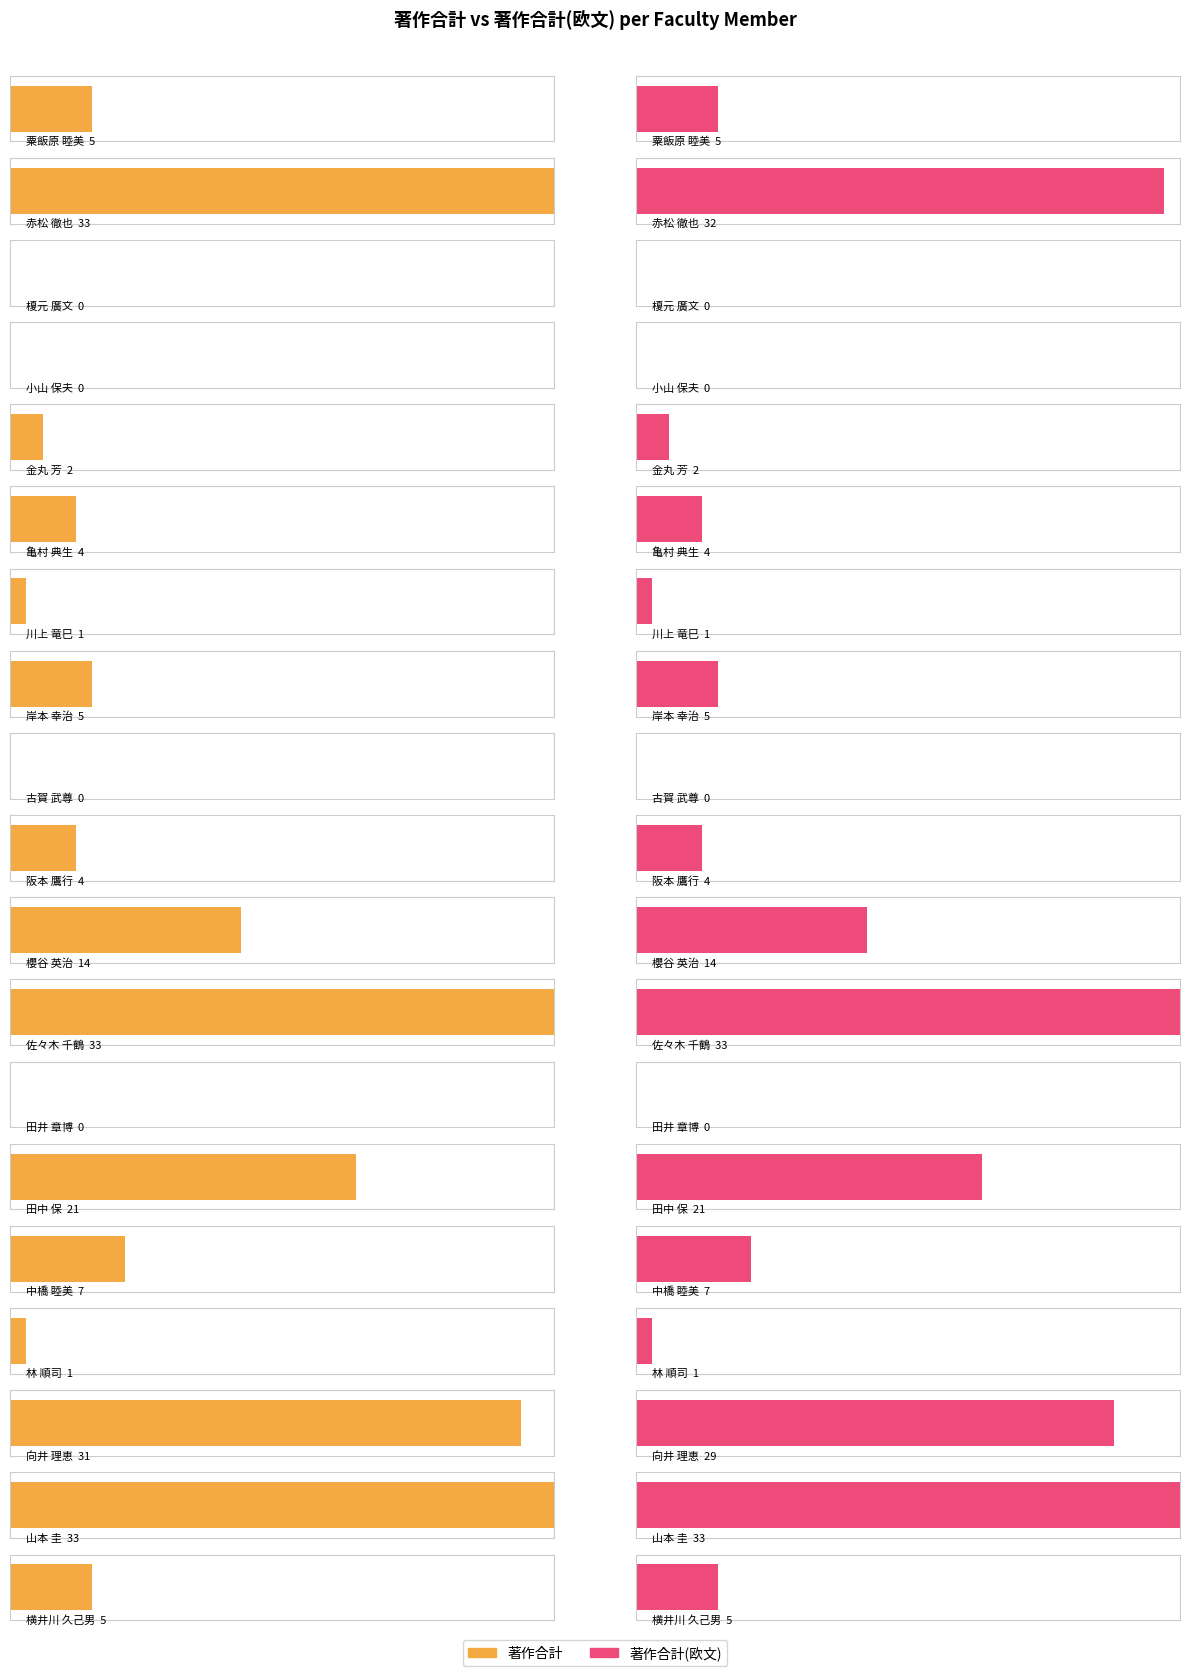

What is the spread (max minus min) of values at 赤松 徹也?

1